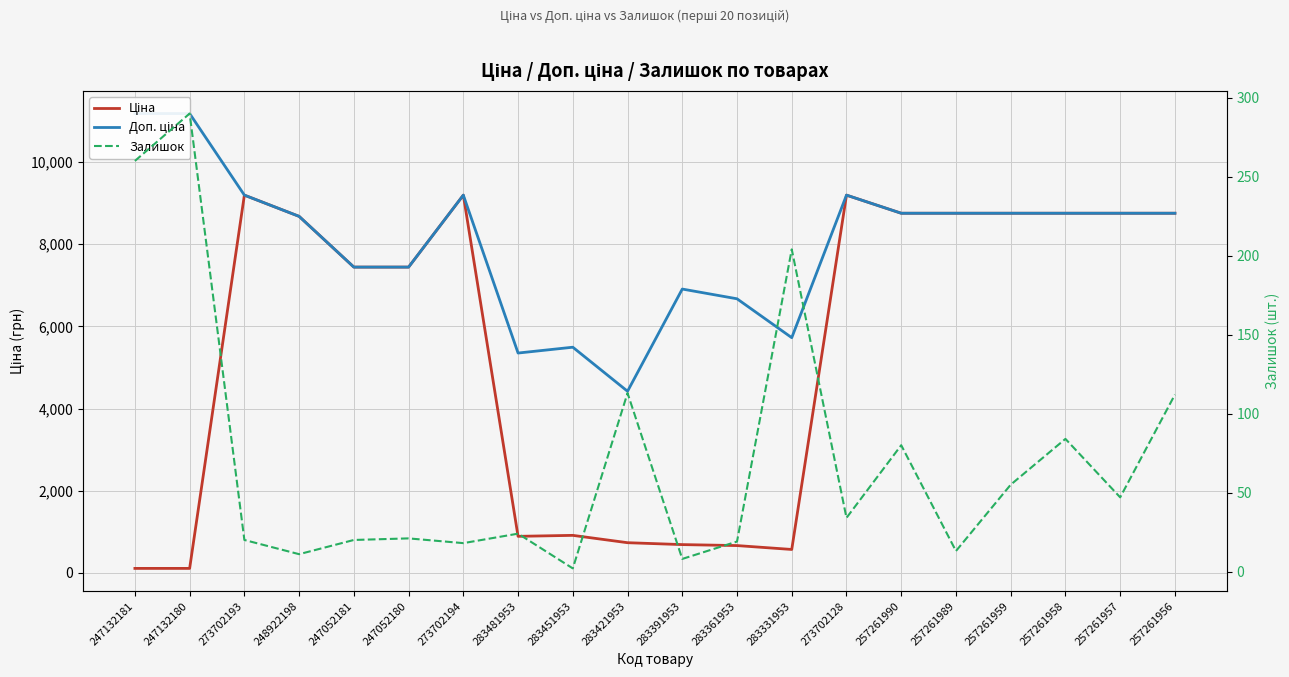

True or false: Залишок has a value of 52.5 at 257261990.

False